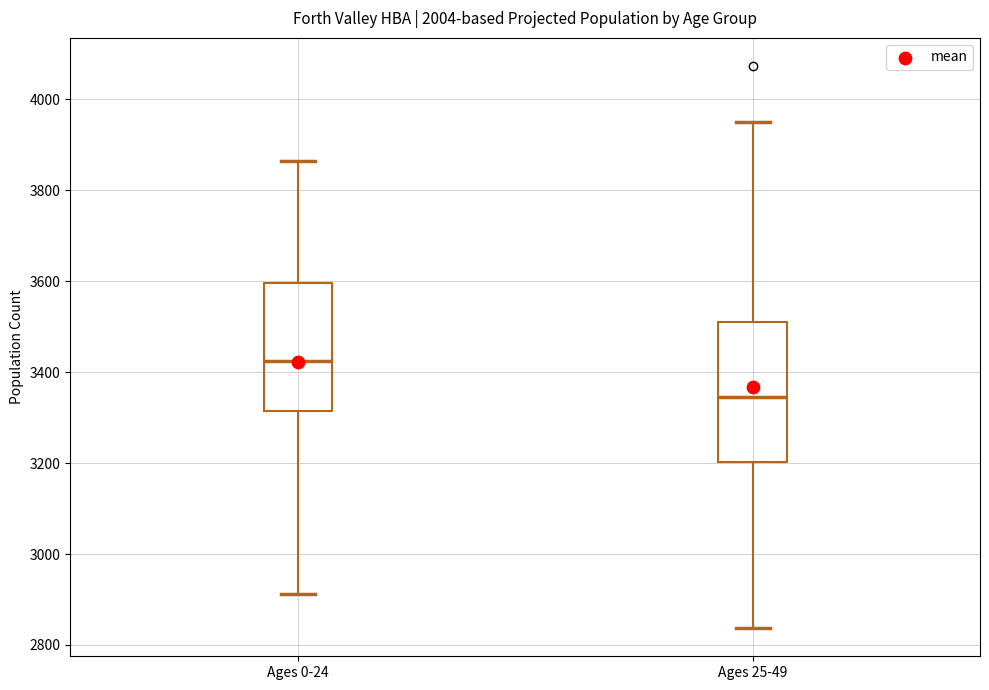

Where does the median line of the box for Ages 25-49 sit on the y-axis? The values are not printed on the chart, so give them approximately, as read against the axis.

3340